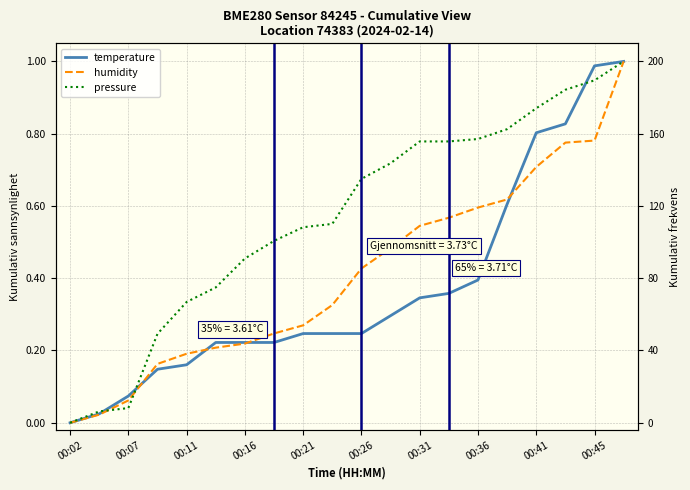

How many lines are shown in the chart?

3